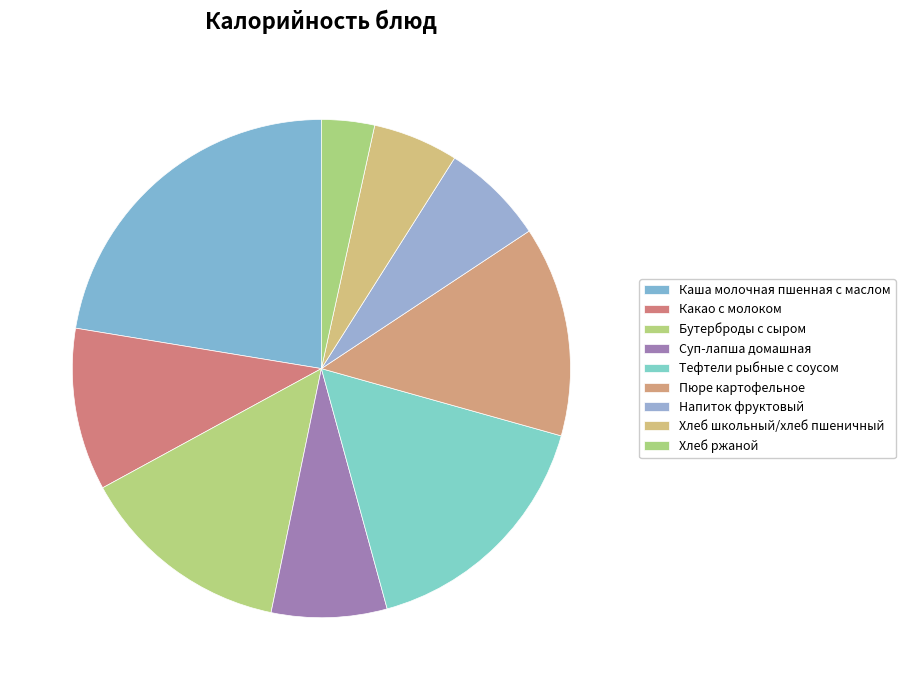

How many slices are in this pie chart?

9